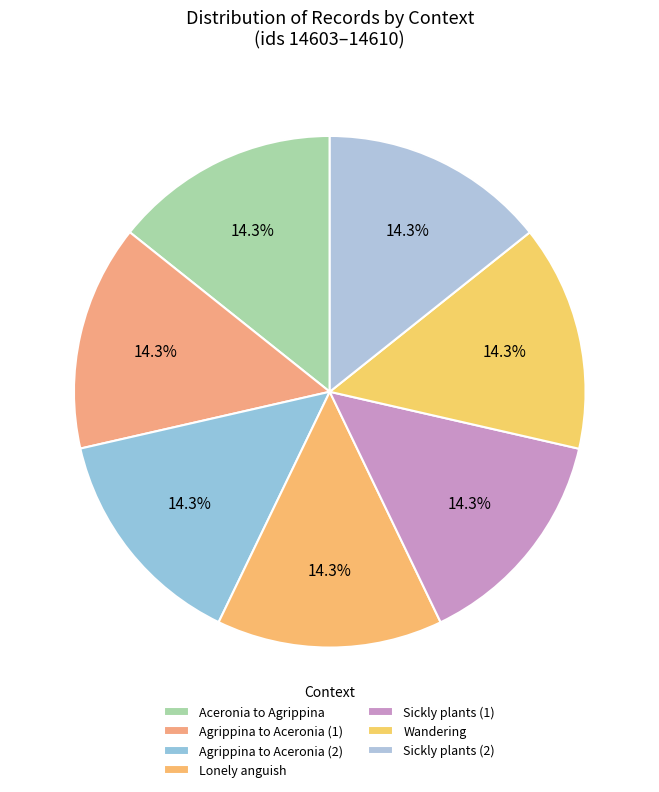

Which has a higher value, Lonely anguish or Wandering?

Wandering